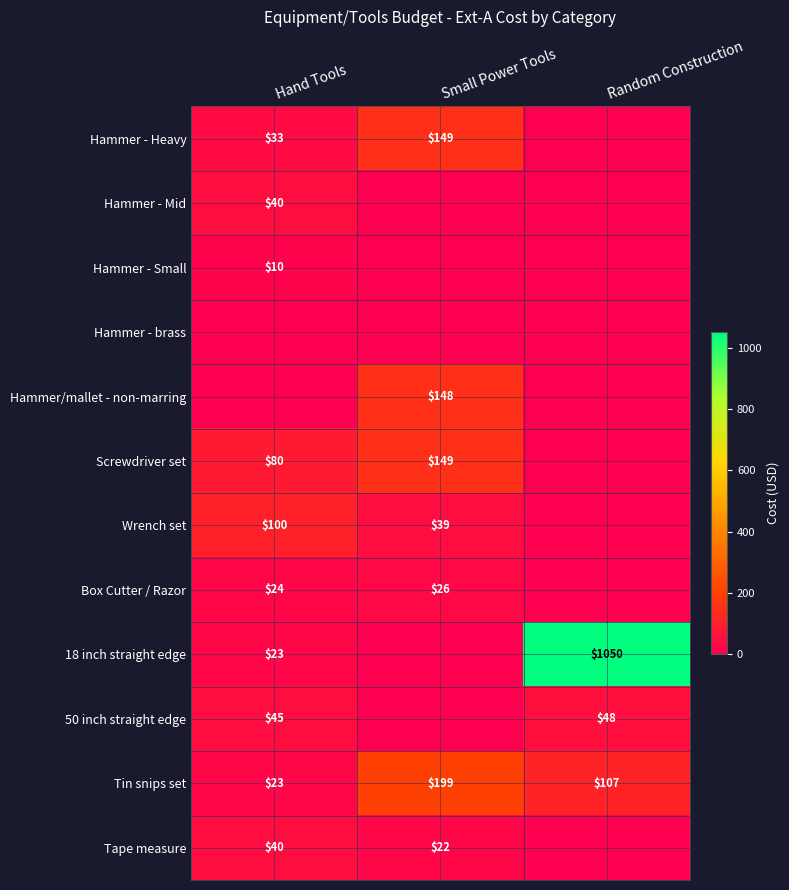

Where is Tin snips set nearest to the value 111?

Random Construction